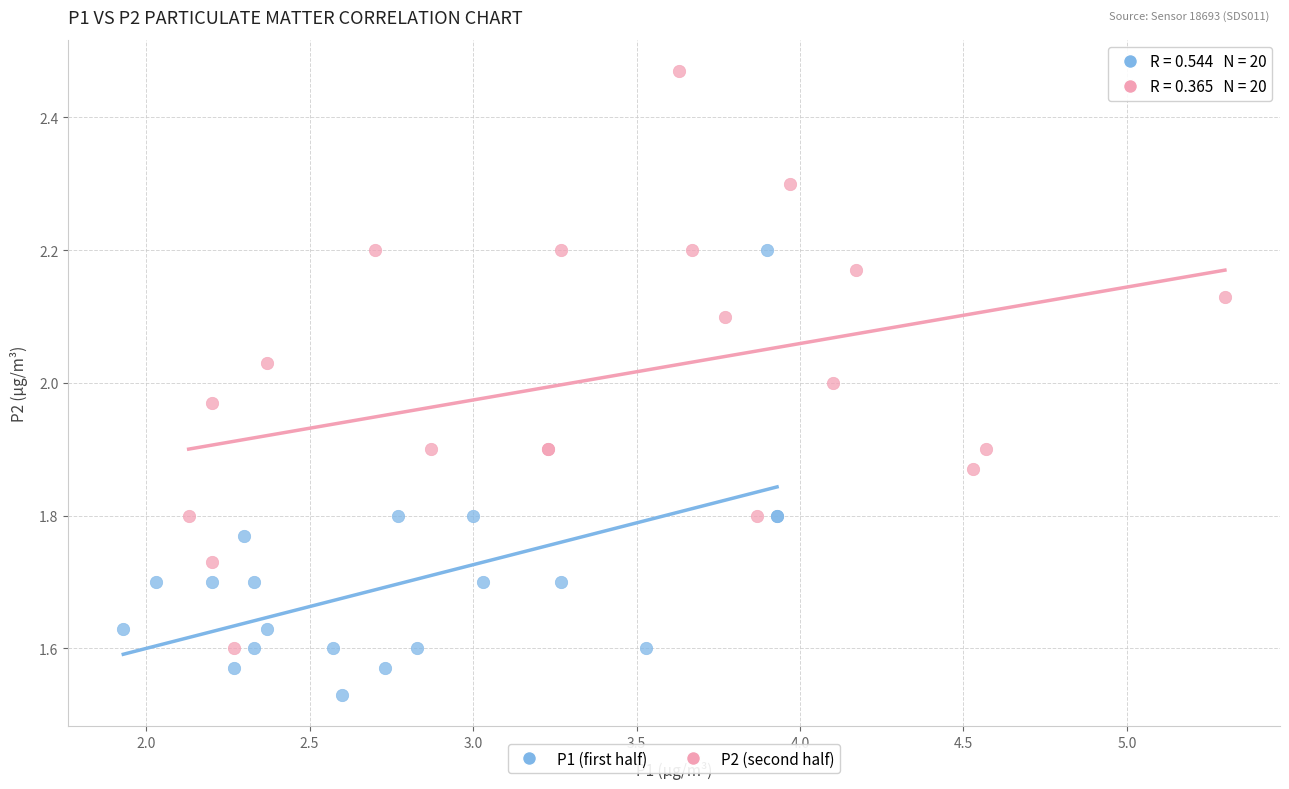

Which series has the widest spread of Y values?

P2 (second half)